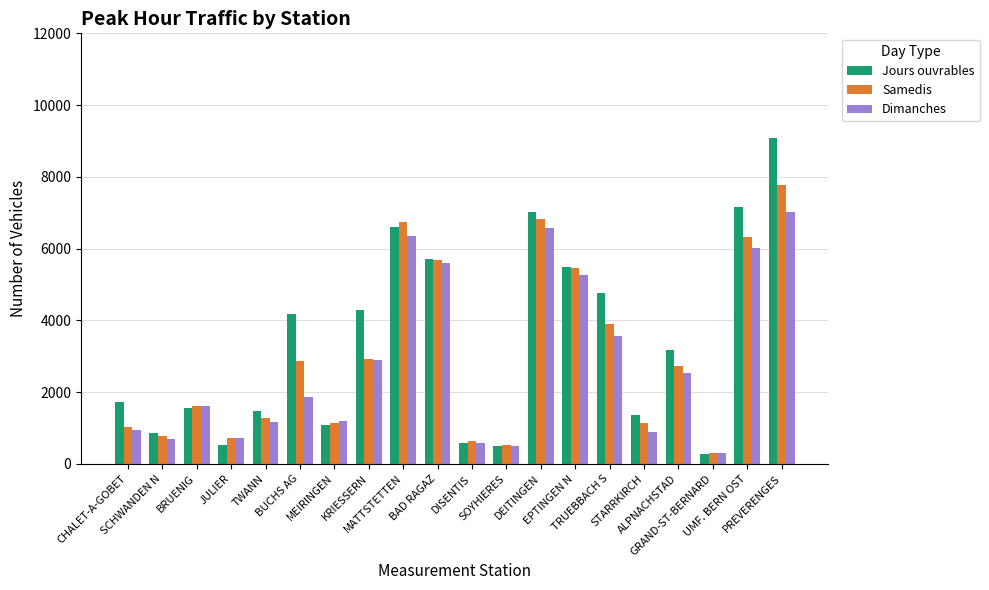

What are all the series names shown in the legend?

Jours ouvrables, Samedis, Dimanches